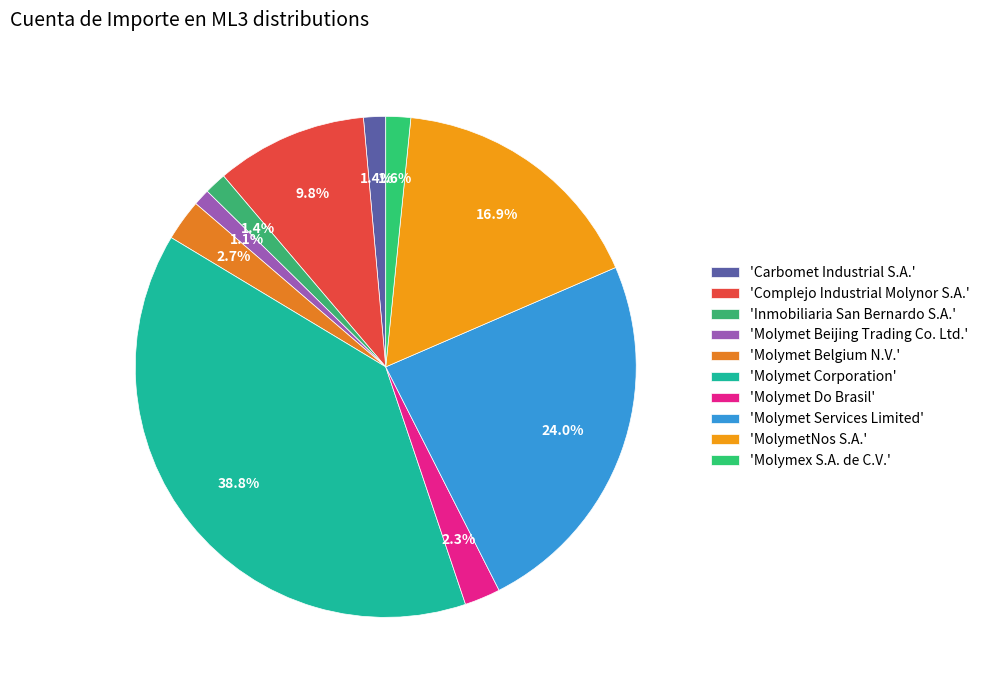

Count the number of slices in the pie.

10